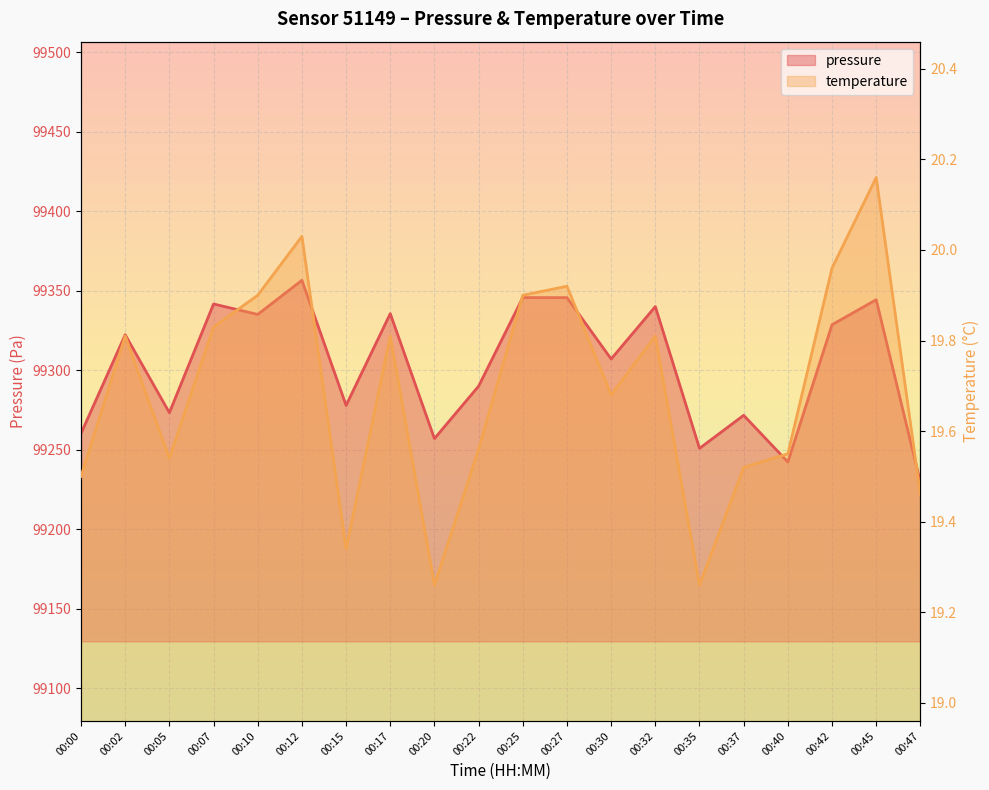

Which series has the largest range (max minus min)?

pressure